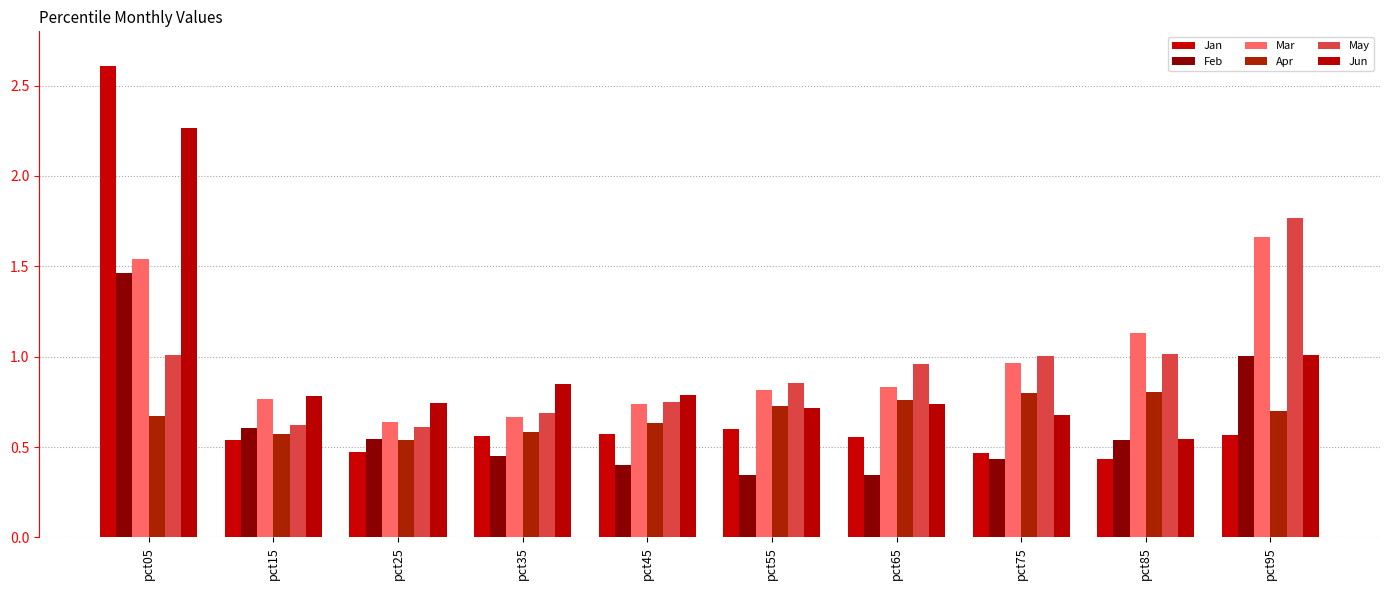

The May series shows 1.0 at pct65. True or false?

True